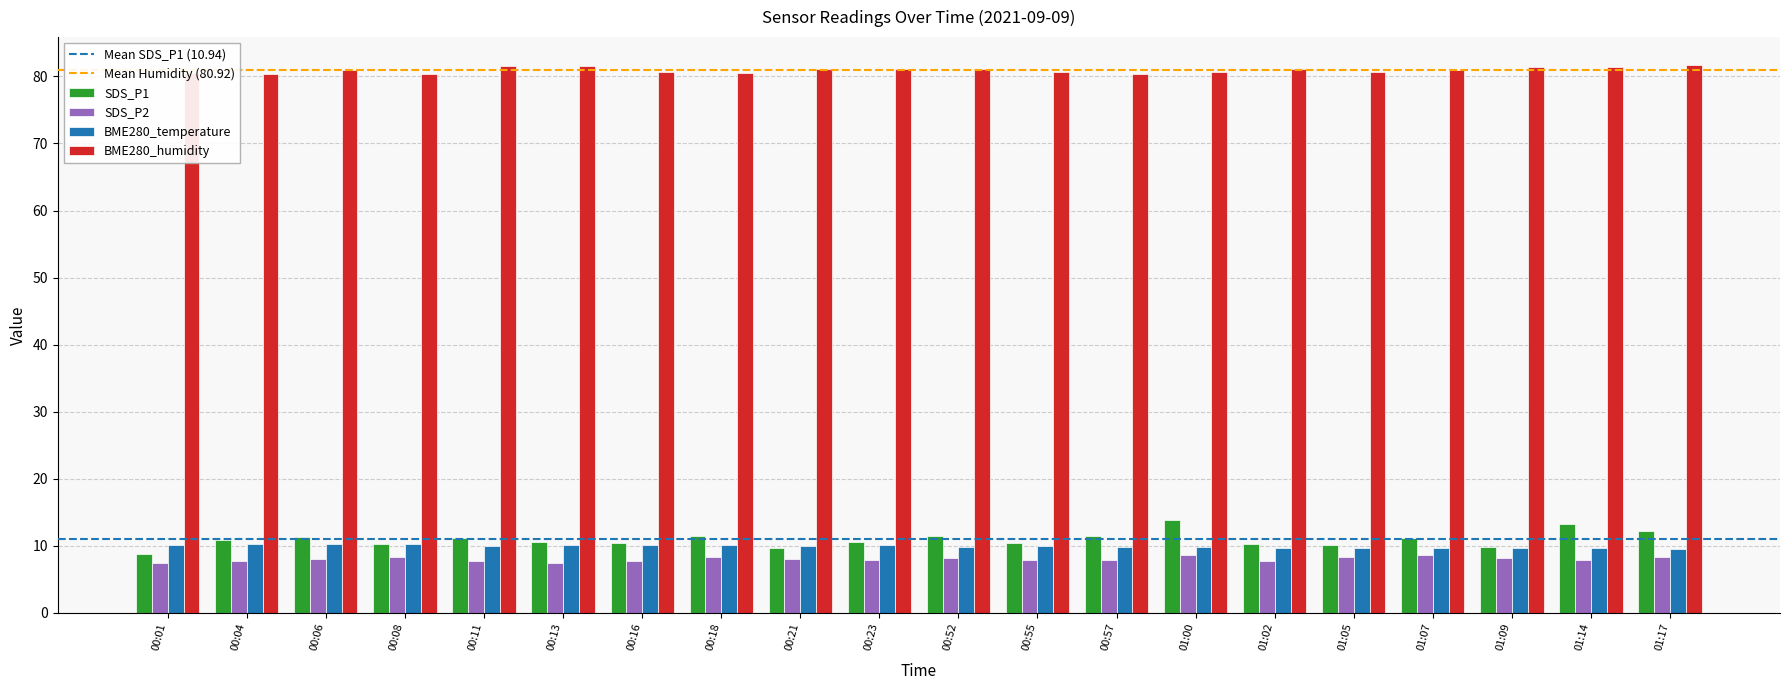

What position from the left is 00:08?

4